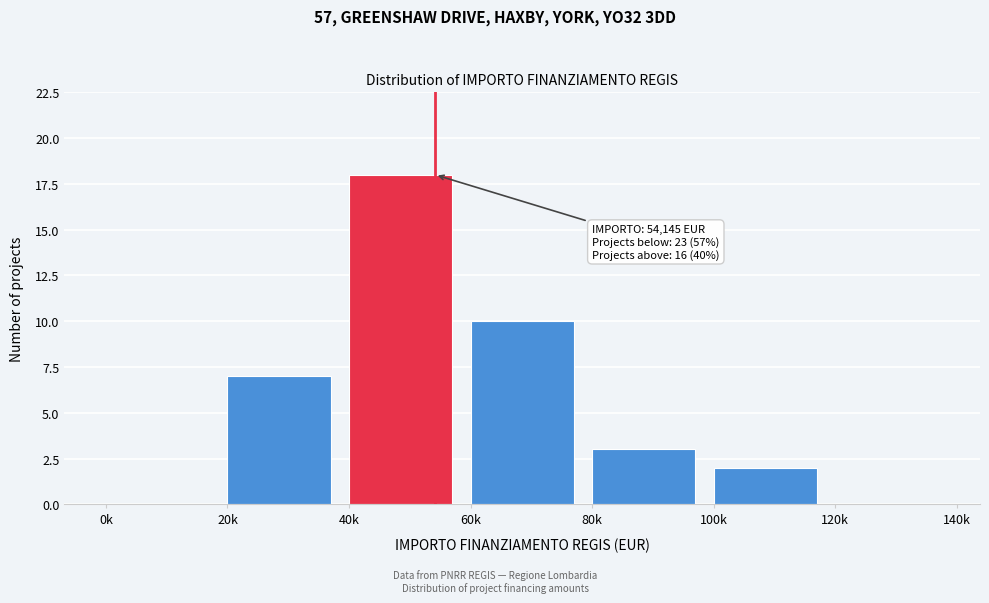

Reading left to right, extract all data points from this chart.

0k=0	20k=7	40k=18	60k=10	80k=3	100k=2	120k=0